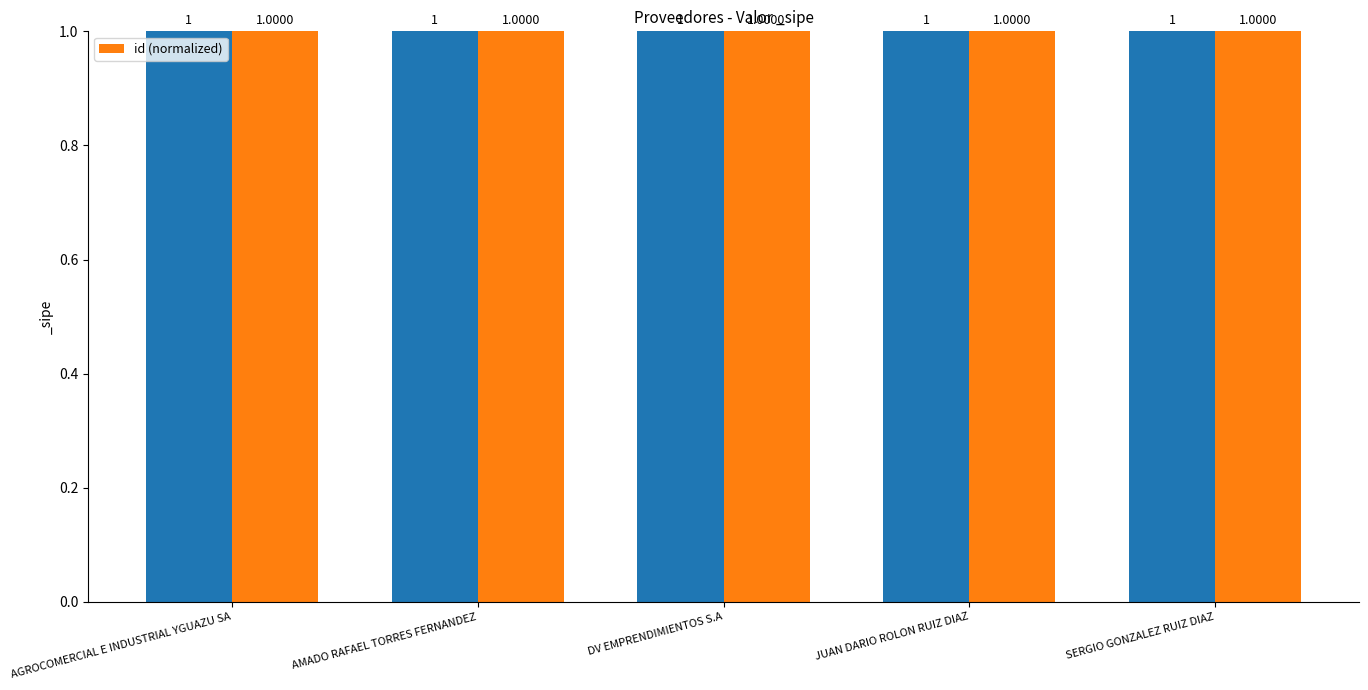

Count the number of data series in this chart.

1